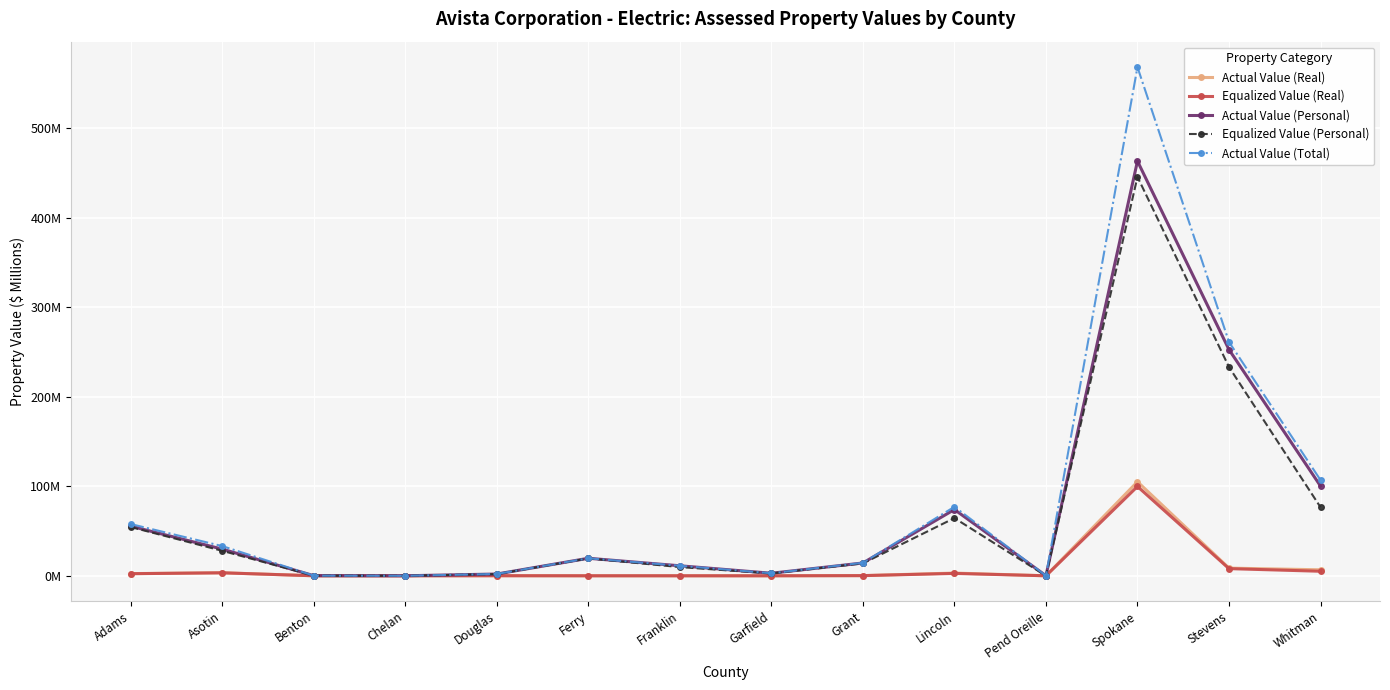

What is the value of the Equalized Value (Personal) point at the 2nd from the left?

27.9